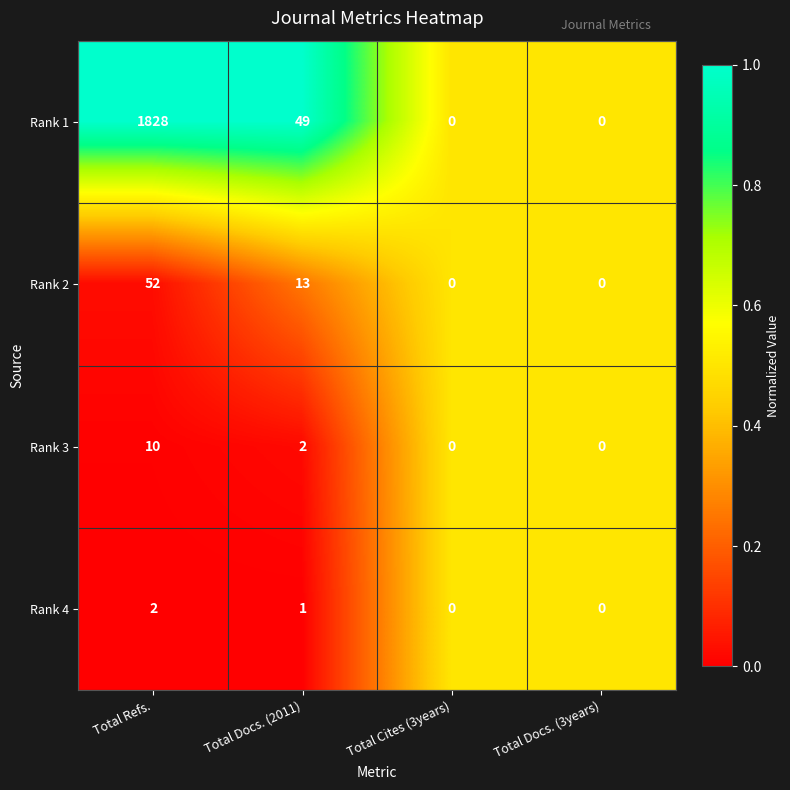

Between Total Refs. and Total Cites (3years), which series saw the biggest shift?

Rank 1